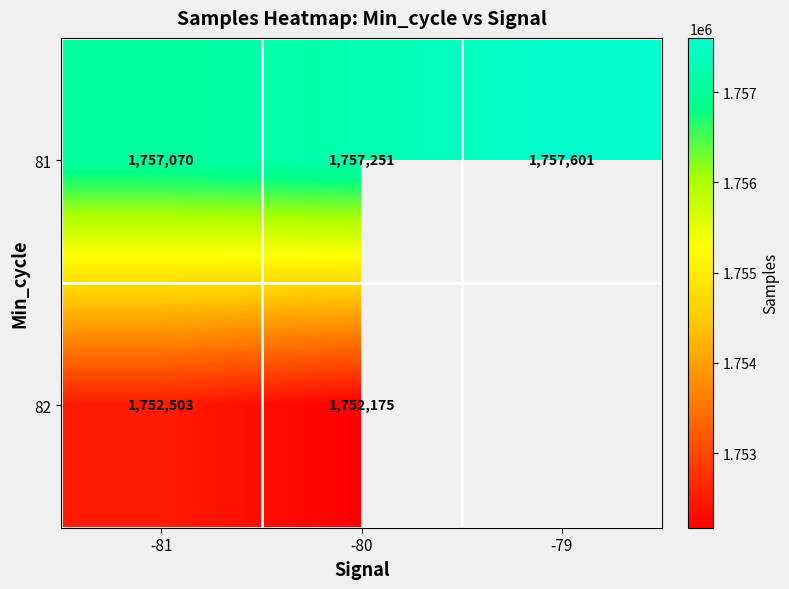

At how many categories does at least one series exceed 1756958?

3